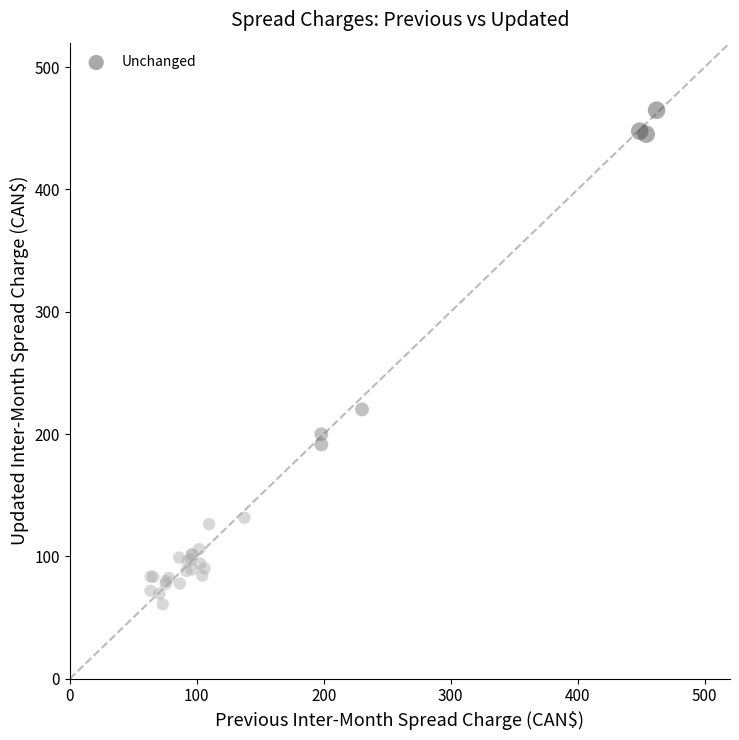

What Y value in the scatter plot is closest to 262?

220.2